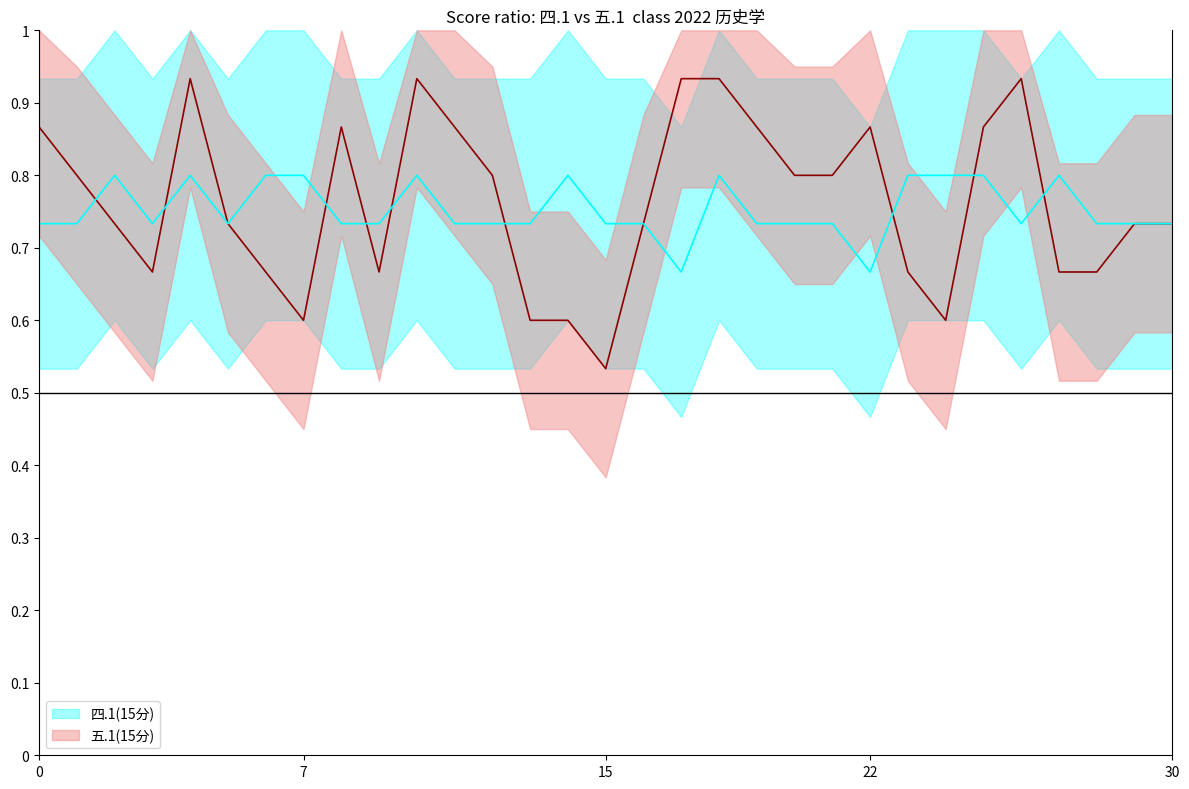

Does the chart have visible grid lines?

No